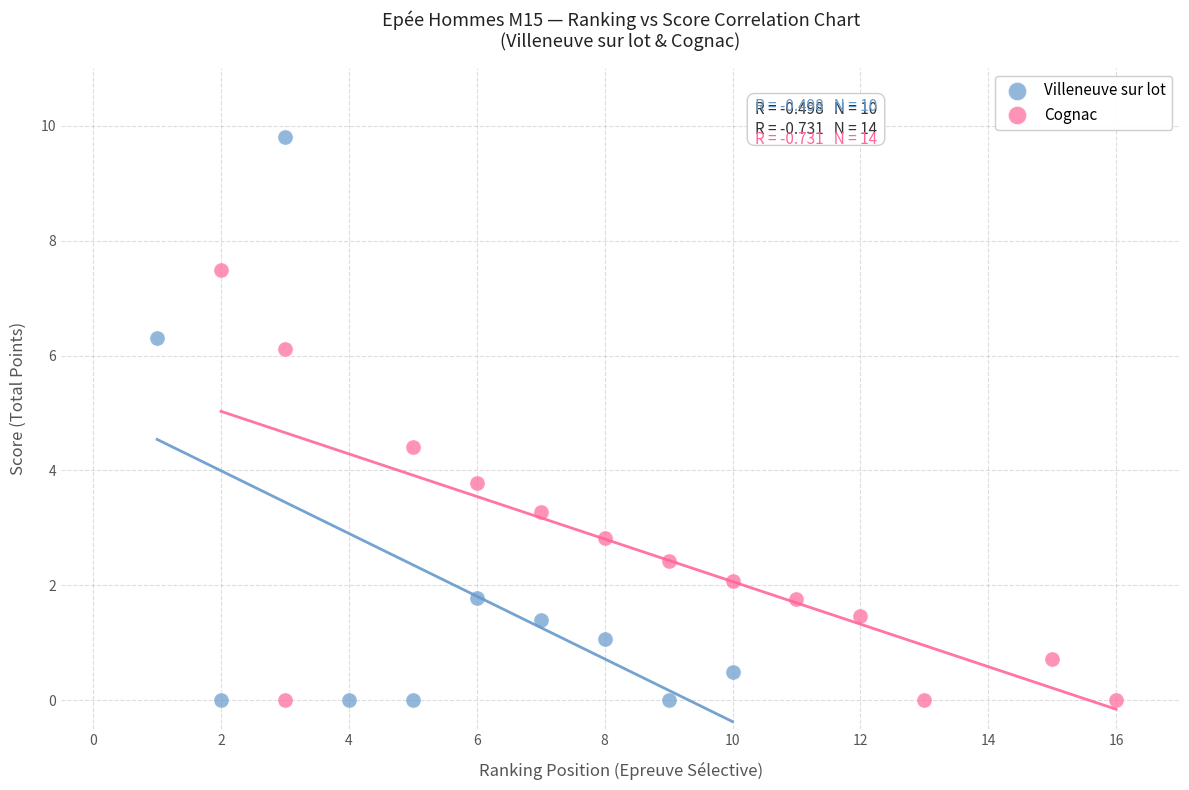

Which series reaches the maximum Y coordinate?

Villeneuve sur lot